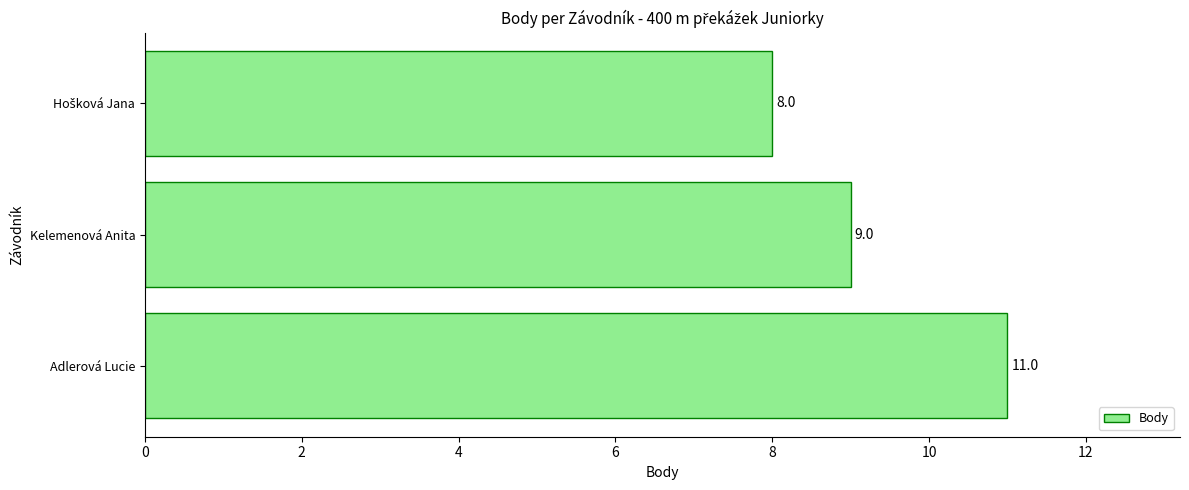

Reading bottom to top, list all the values displayed in this chart.

11	9	8